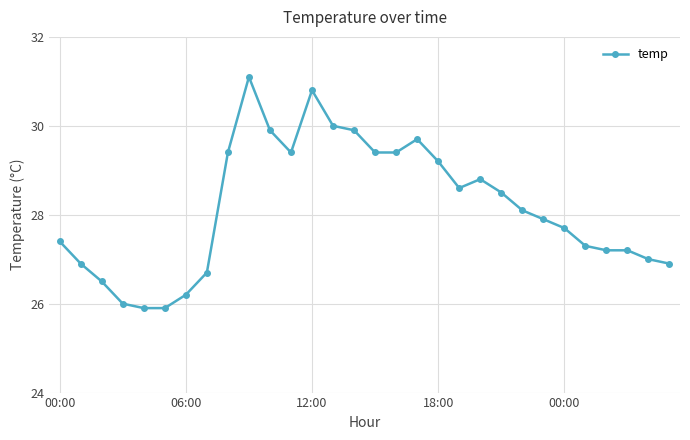

True or false: there are more than 0 points higher than both neighbors.

True